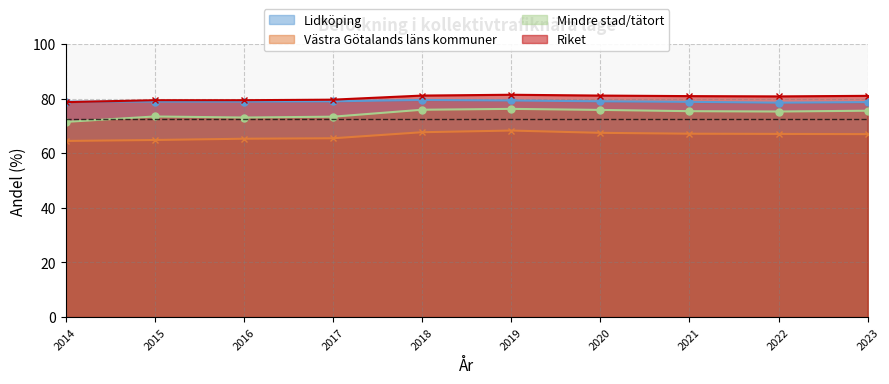

True or false: Västra Götalands läns kommuner and Riket intersect in this chart.

False